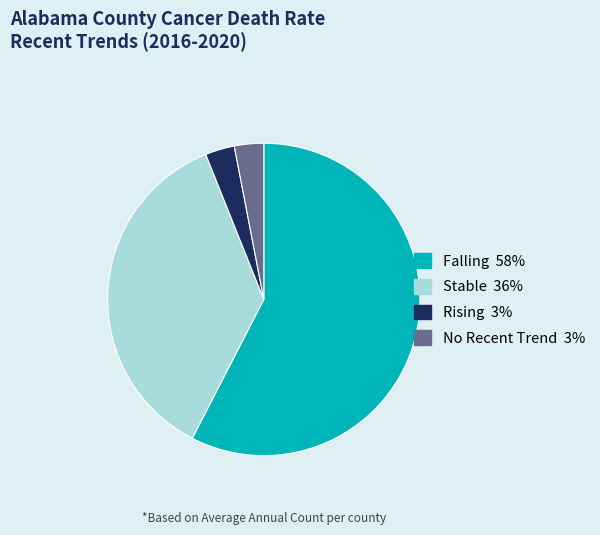

True or false: Falling accounts for 71% of the total.

False